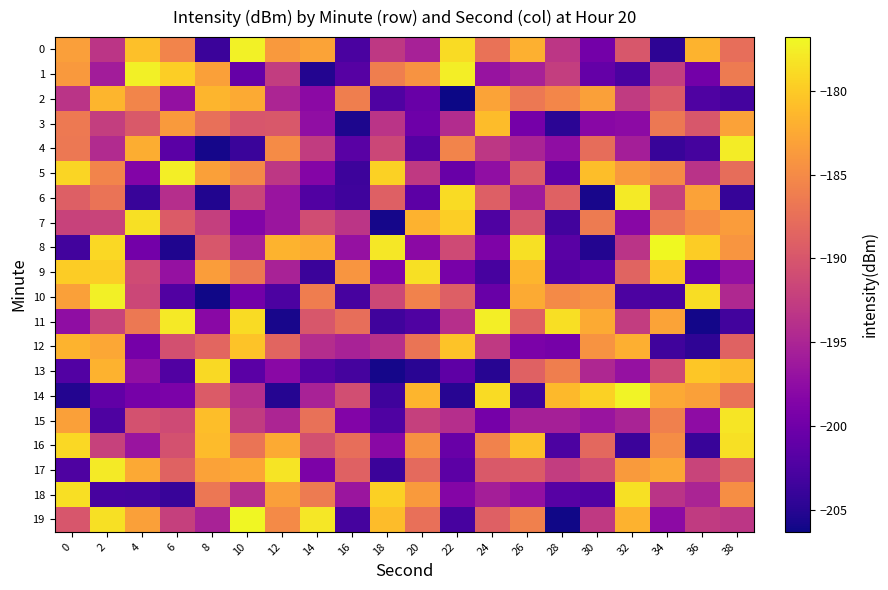

What is the smallest value displayed?

-206.3